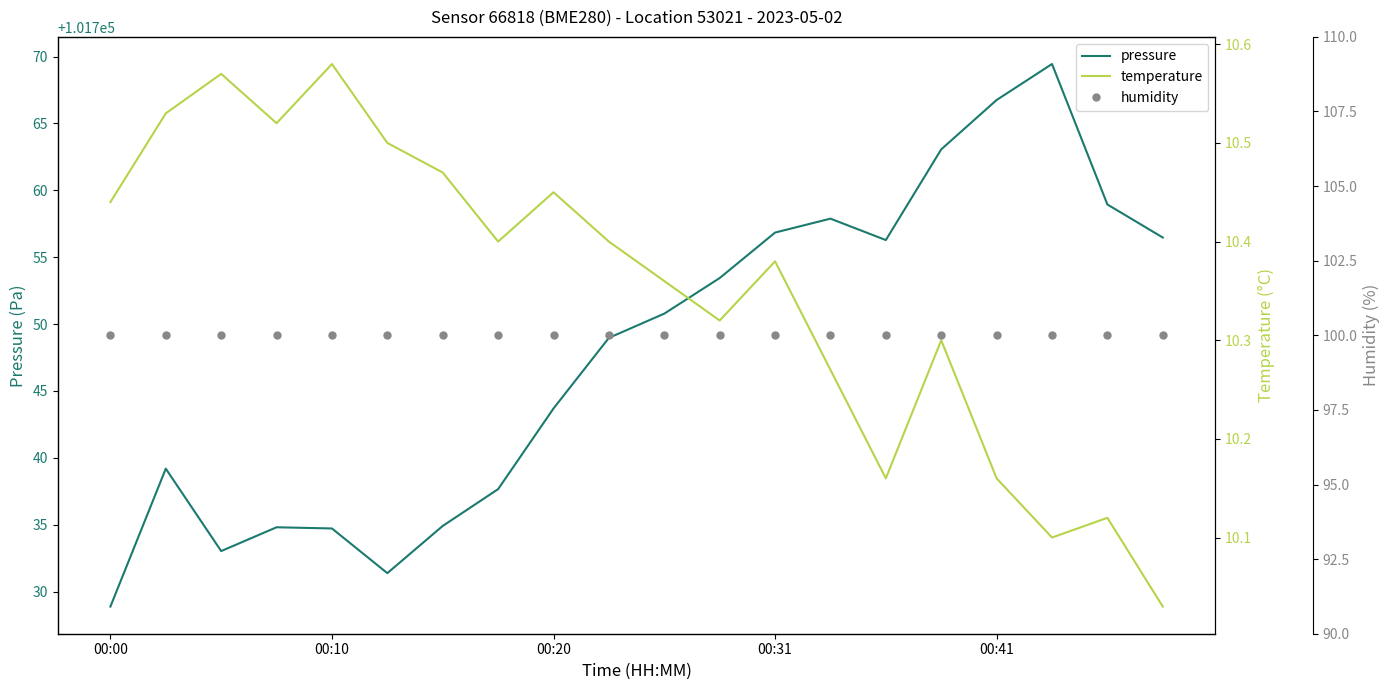

Reading right to left, transcribe all the data shown in this chart.

pressure: 101756.5	101758.9	101769.4	101766.8	101763.1	101756.3	101757.9	101756.8	101753.4	101750.8	101749.0	101743.7	101737.7	101734.9	101731.4	101734.7	101734.8	101733.0	101739.2	101728.9
temperature: 10.0	10.1	10.1	10.2	10.3	10.2	10.3	10.4	10.3	10.4	10.4	10.4	10.4	10.5	10.5	10.6	10.5	10.6	10.5	10.4
humidity: 100.0	100.0	100.0	100.0	100.0	100.0	100.0	100.0	100.0	100.0	100.0	100.0	100.0	100.0	100.0	100.0	100.0	100.0	100.0	100.0